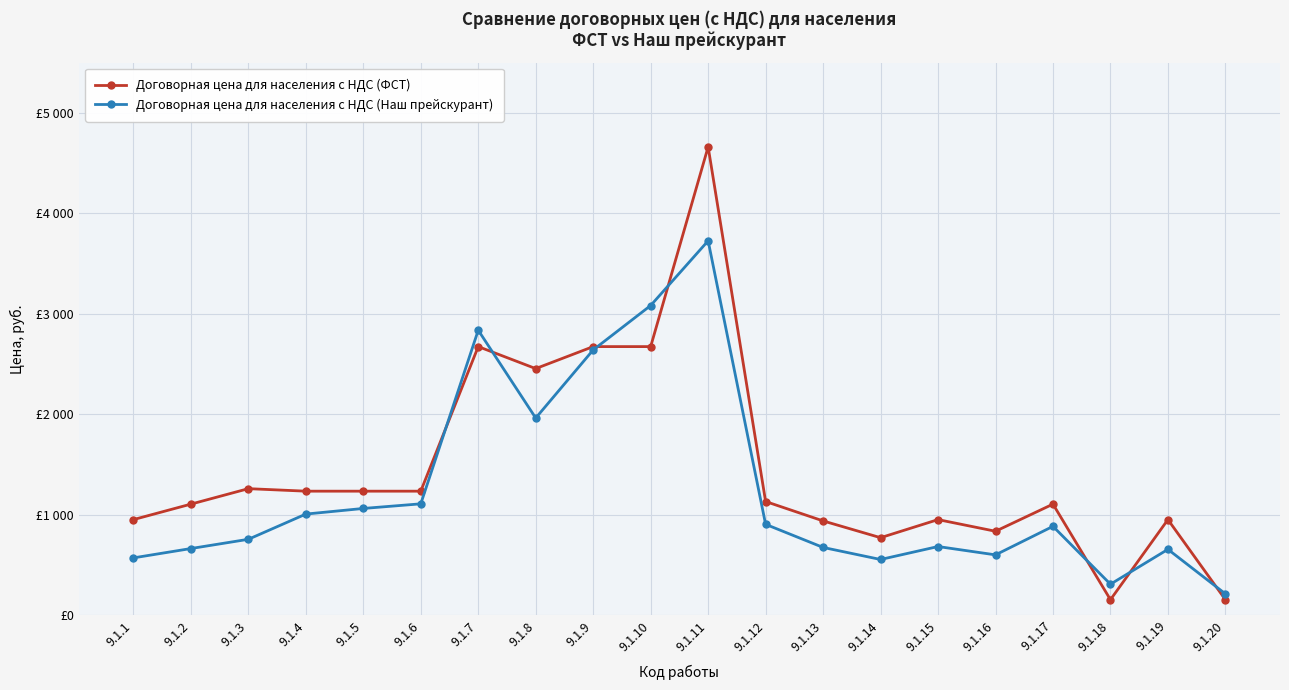

Does the chart have visible grid lines?

Yes